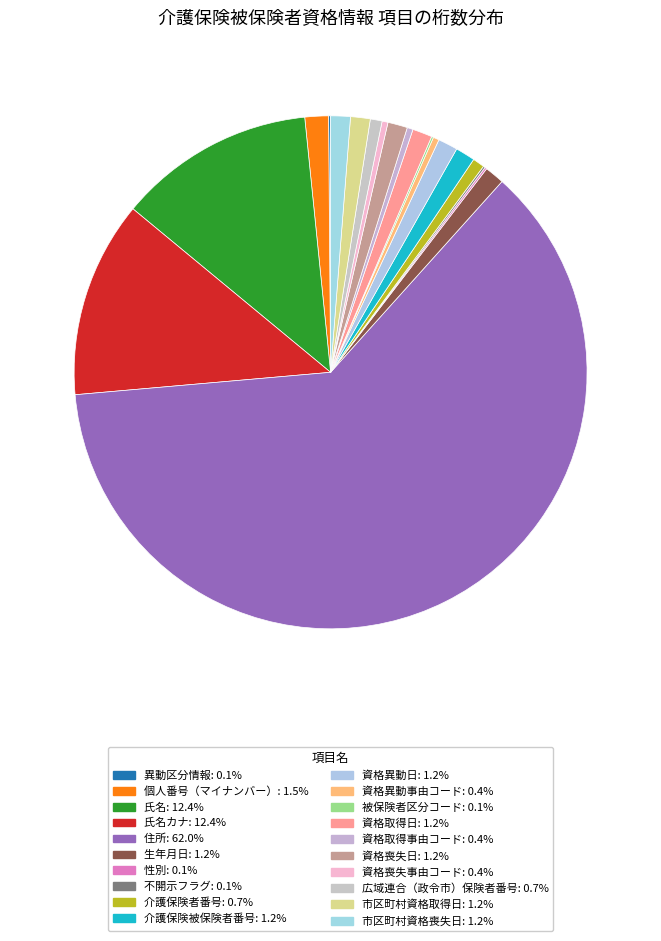

To the nearest percent, what is the difference between the largest and smallest slice percentages?

62%